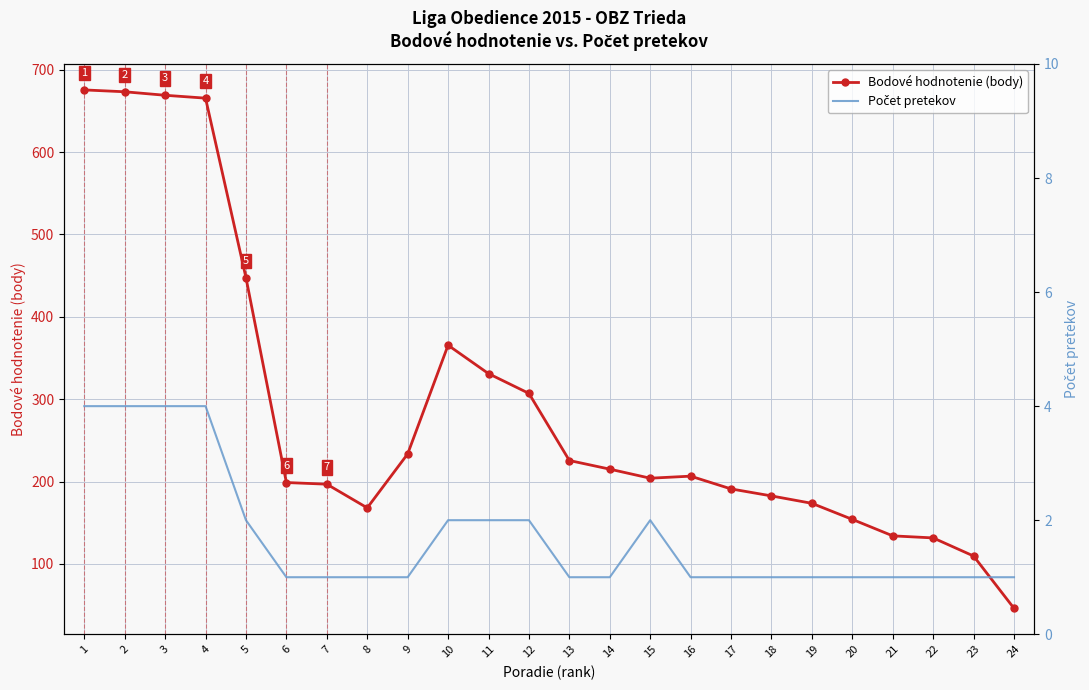

Which series has the widest spread of values?

Bodové hodnotenie (body)